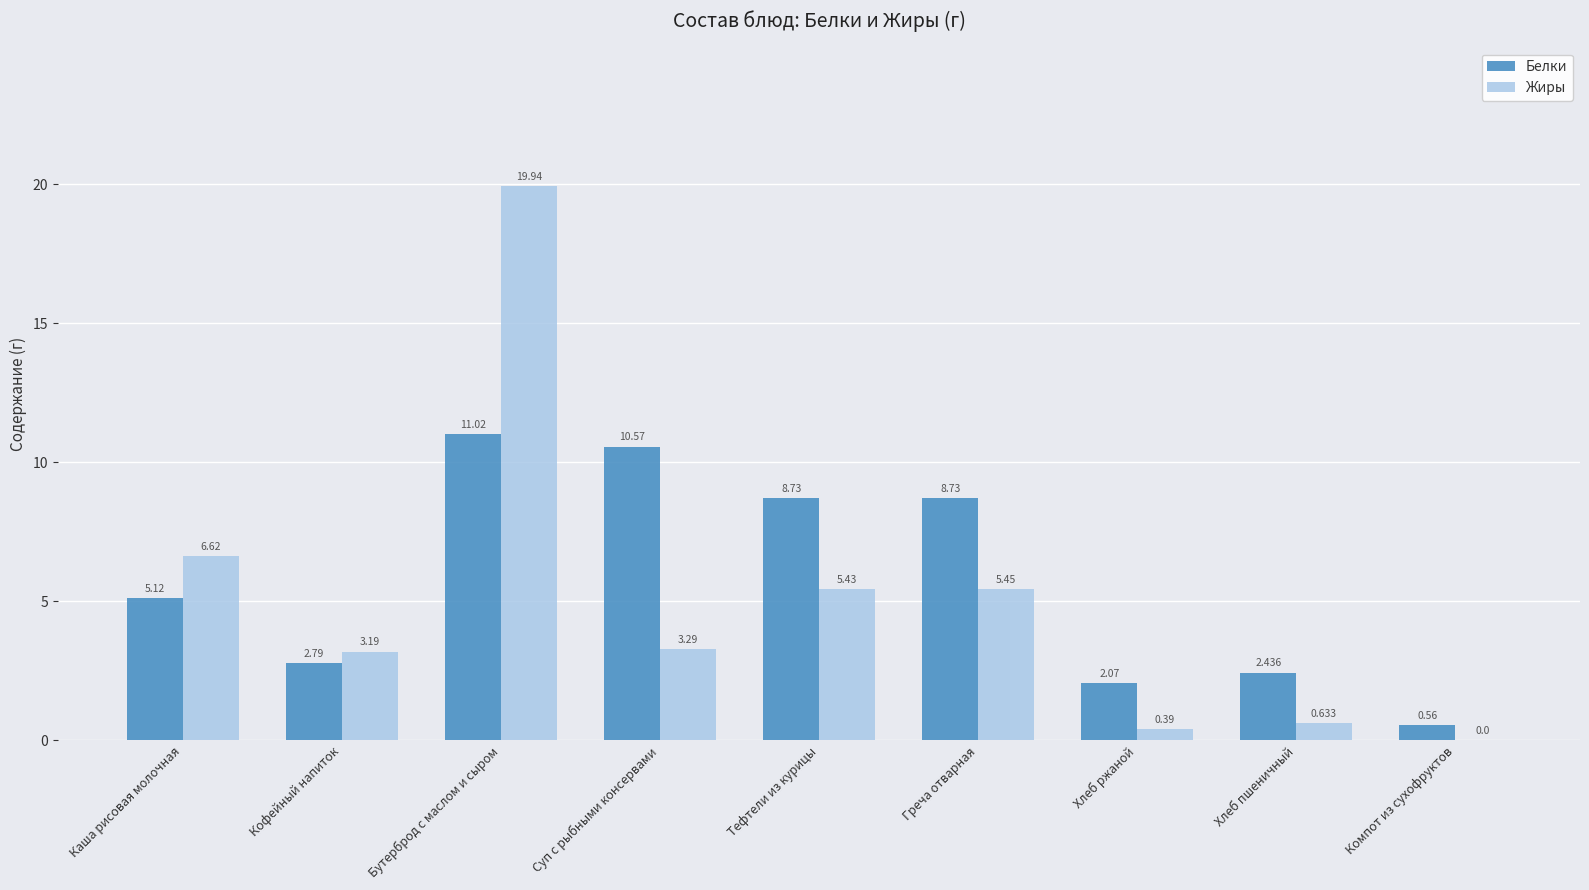

What is the sum of all Жиры values?

44.9